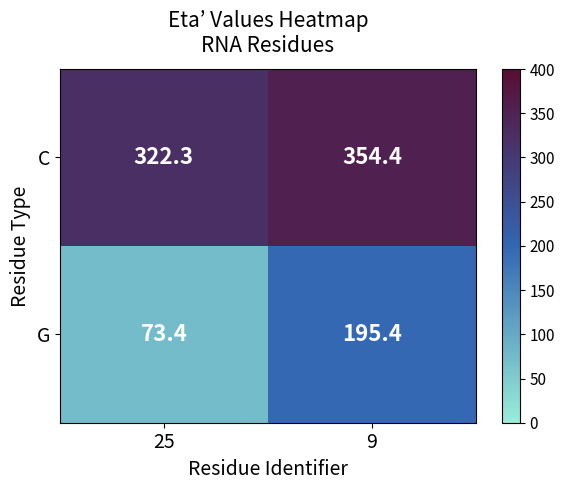

Is it true that G equals 73.4 at 25?

True